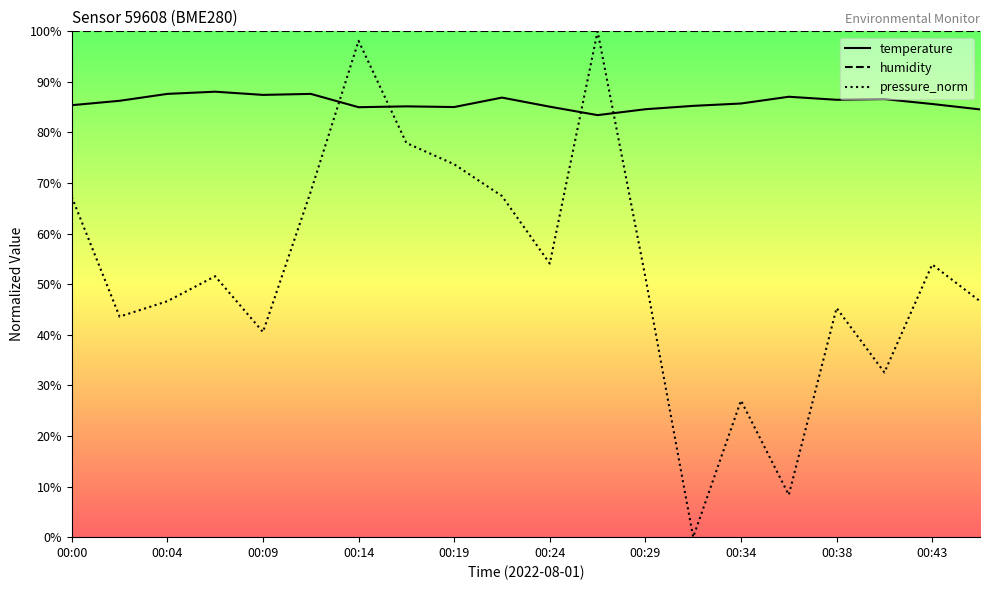

What are all the series names shown in the legend?

temperature, humidity, pressure_norm